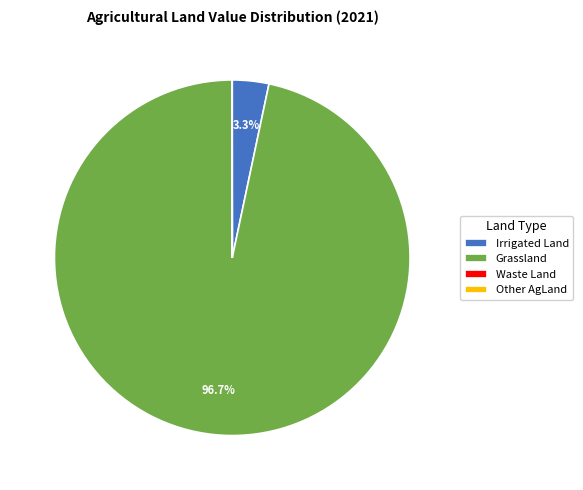

Which has a higher value, Grassland or Irrigated Land?

Grassland